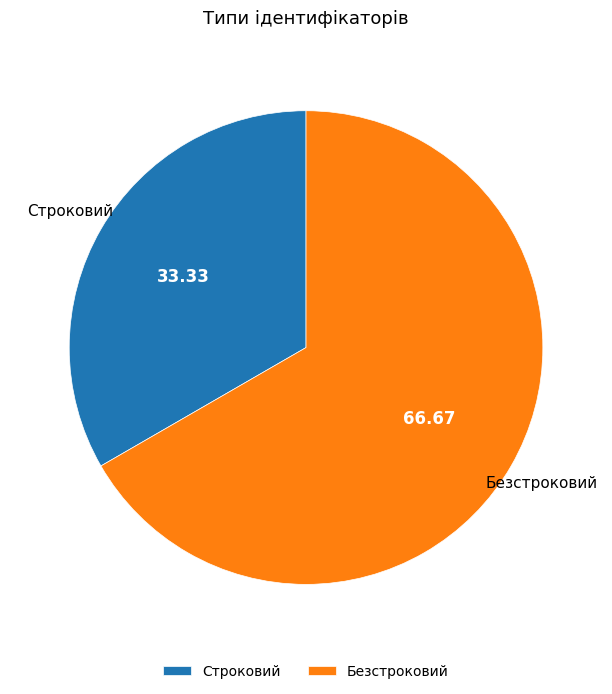

True or false: Строковий accounts for 19% of the total.

False